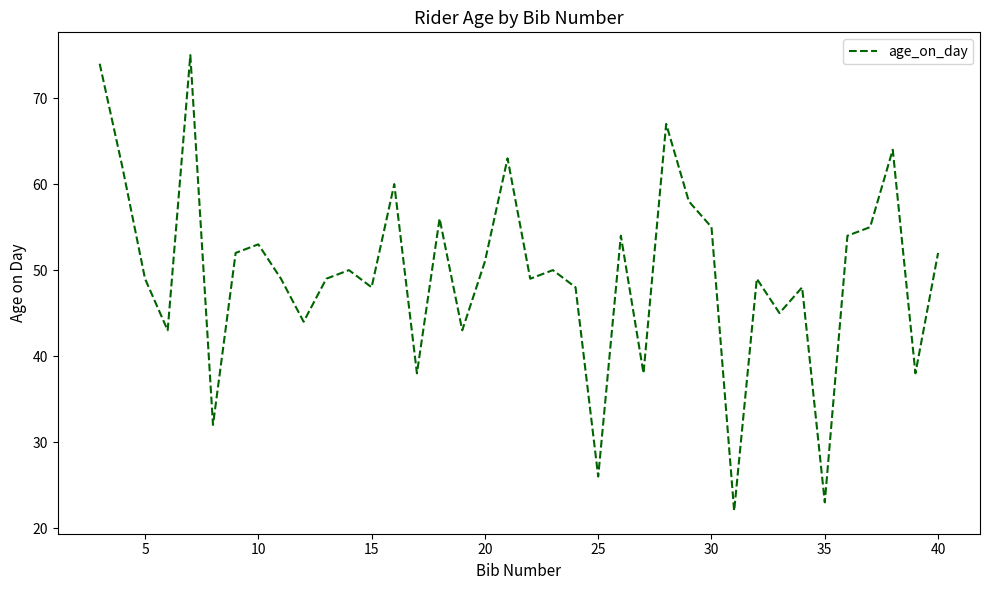

What is the greatest value displayed?

75